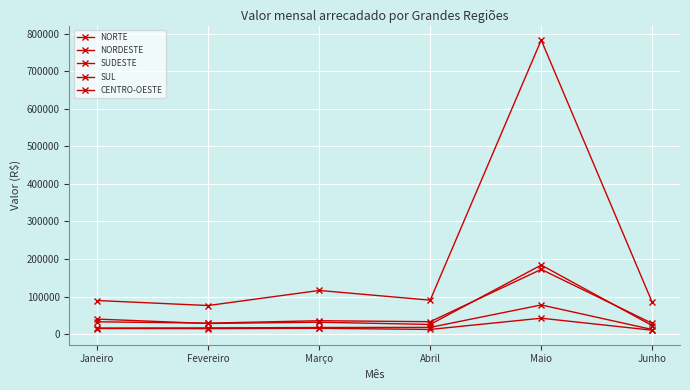

Which has a higher value, Junho or Março?

Março